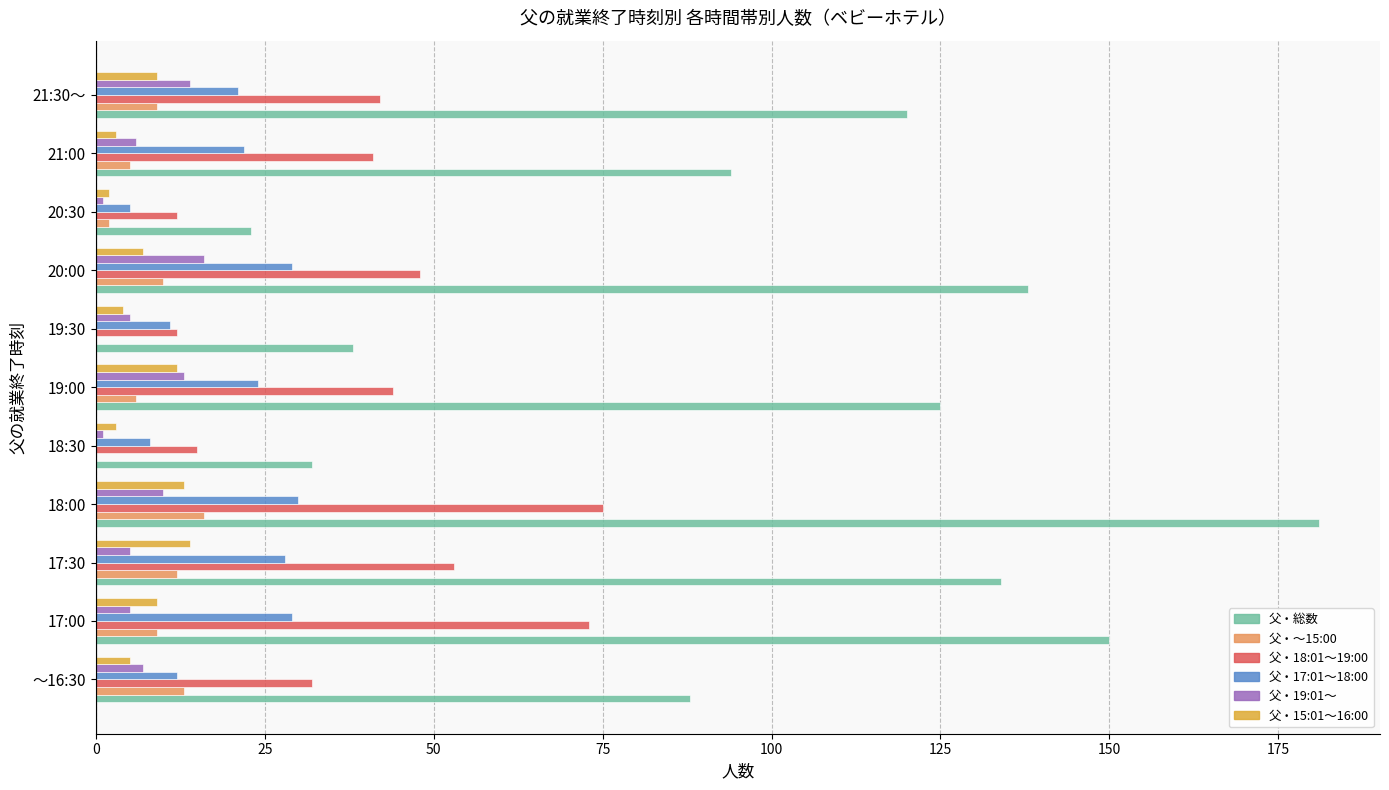

What is the sum of all 父・総数 values?

1123